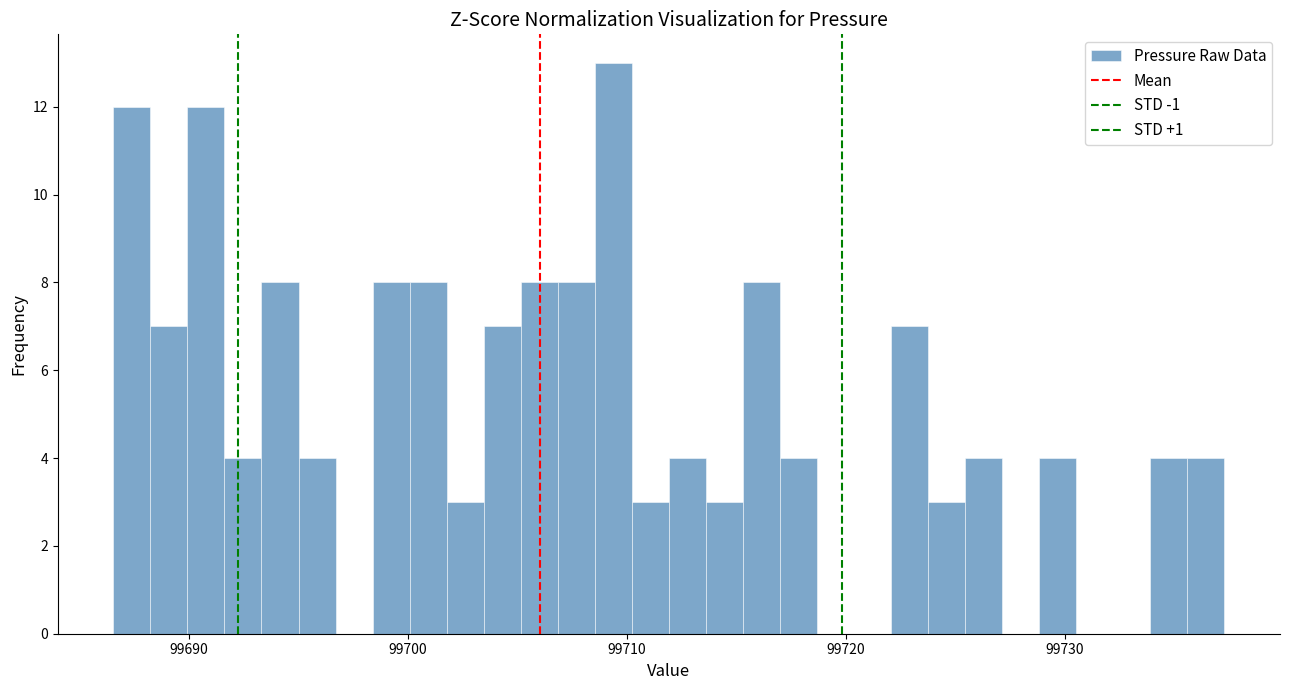

Around what value on the x-axis is the tallest bar? Give the approximate position of its centre, as read against the axis.

99709